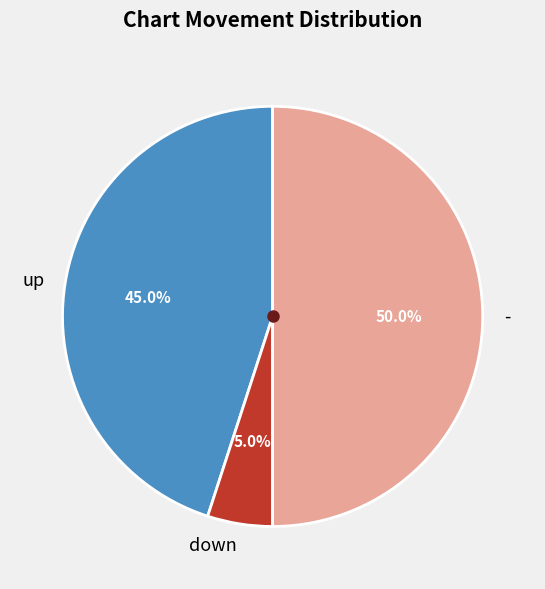

Which has a higher value, down or up?

up